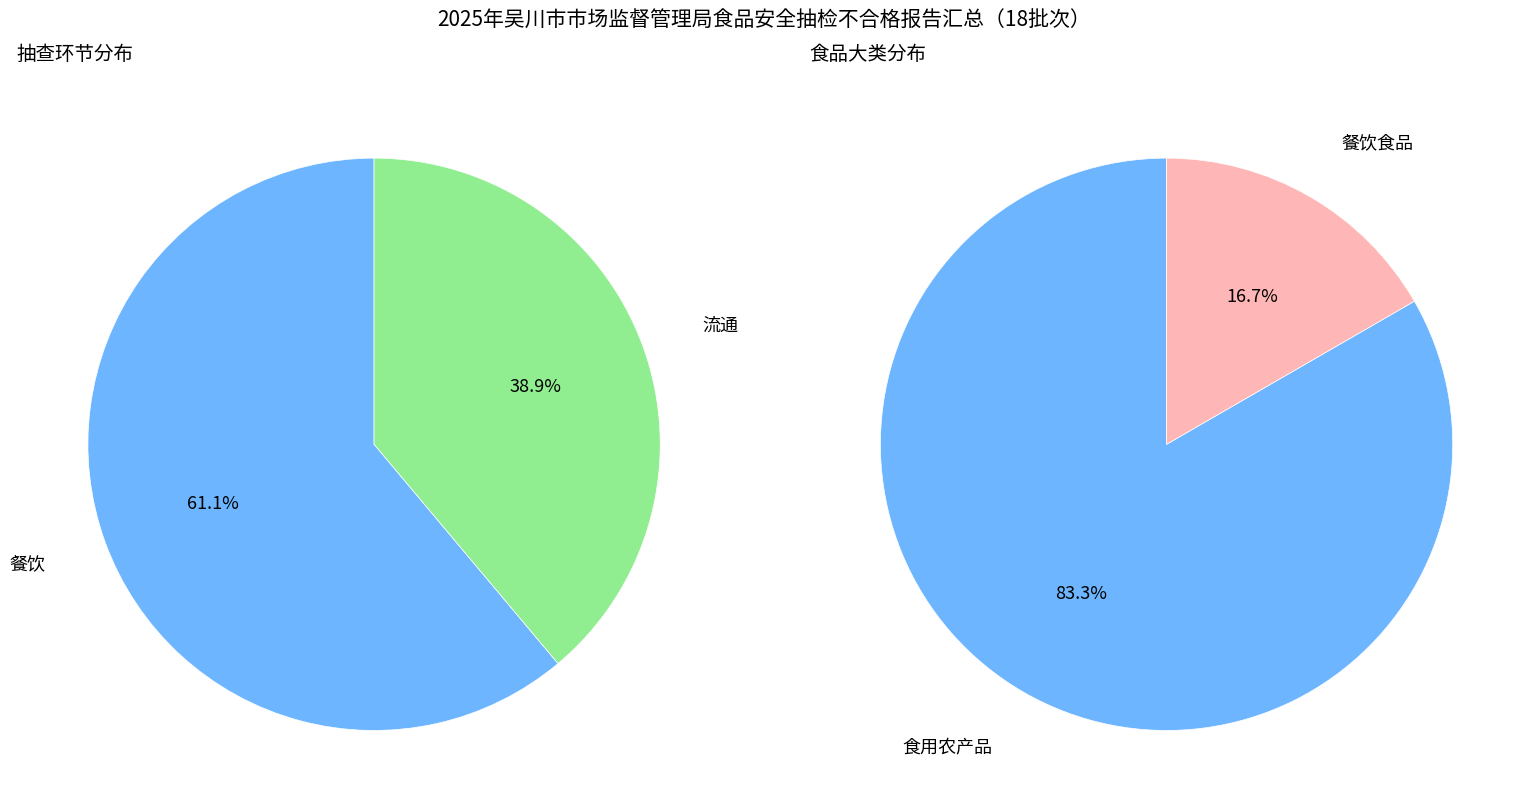

What is the ratio of the value at 餐饮 to the value at 流通?

1.6